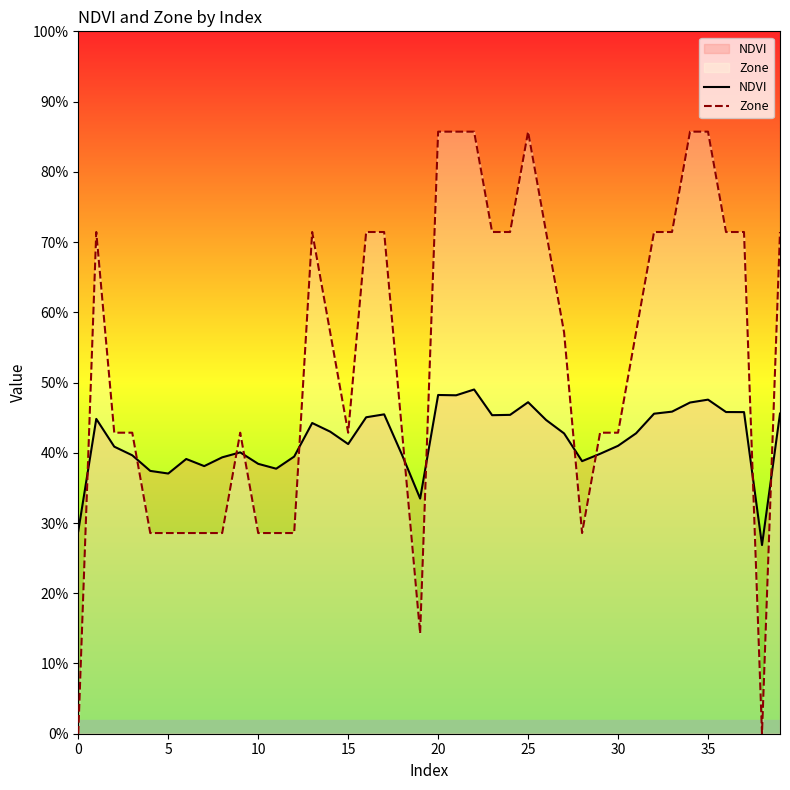

The Zone series shows 0.0 at 38. True or false?

True